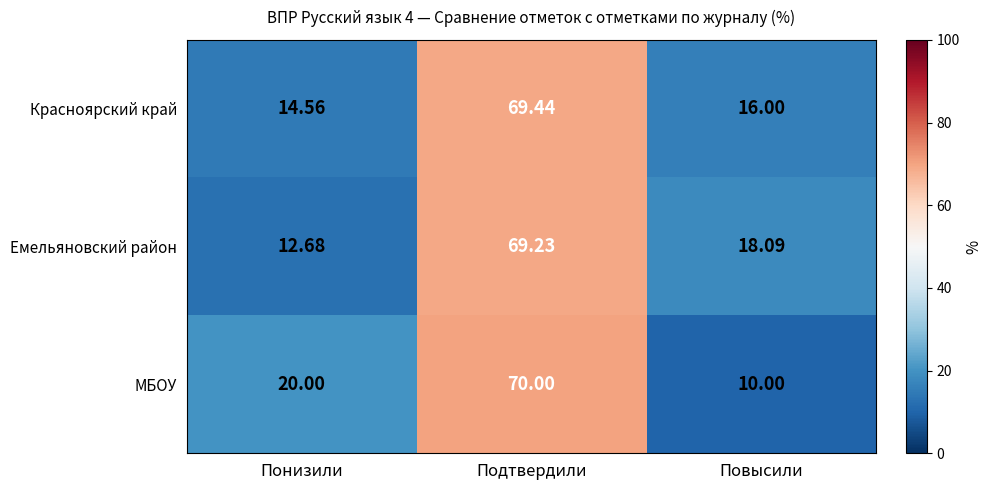

Between Подтвердили and Повысили, which series saw the biggest shift?

МБОУ